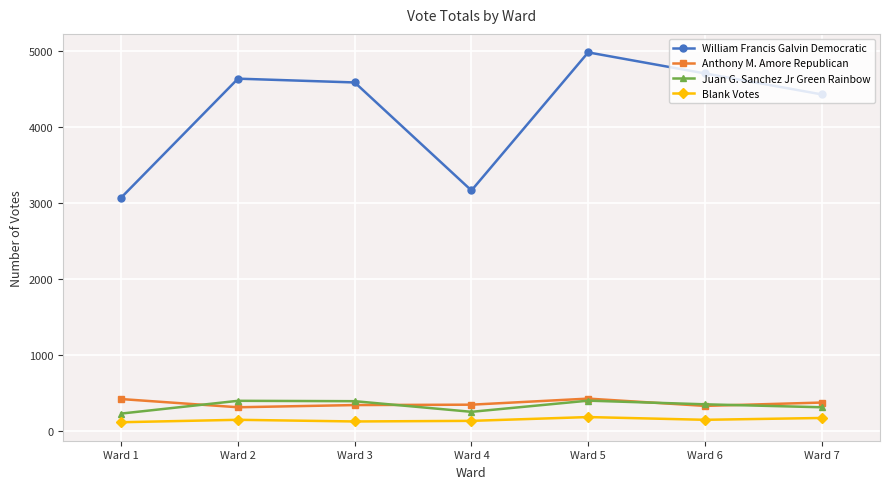

What is the average value of the Blank Votes series?

148